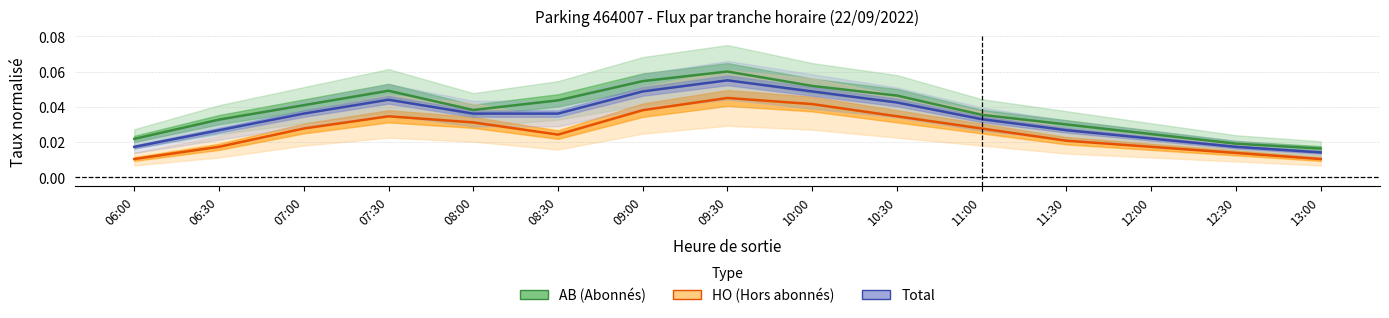

Is it true that HO (Hors abonnés) equals 0.0 at 12:00?

True